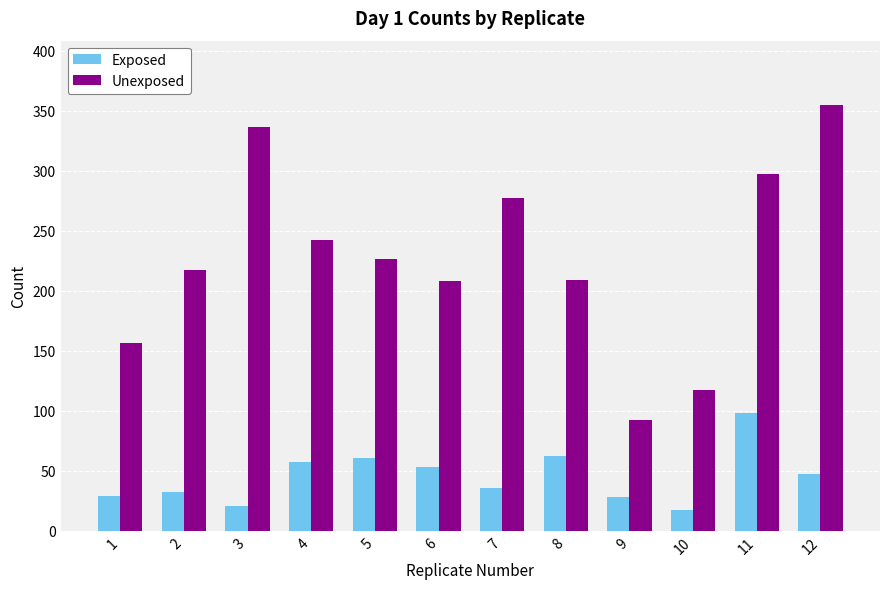

Rank the series by their average value, from lowest to highest.

Exposed, Unexposed